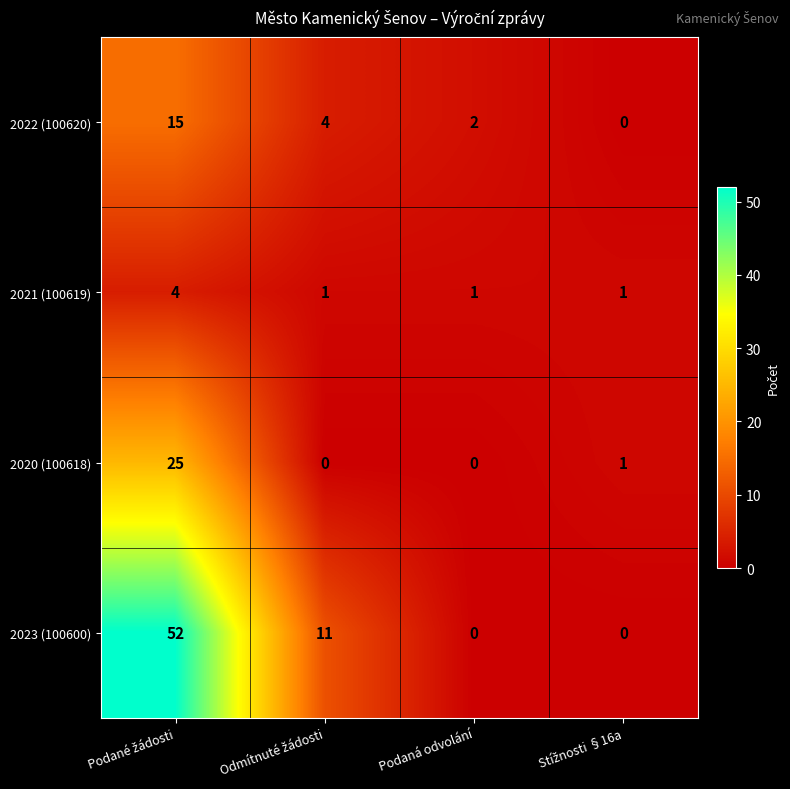

How many series are shown in this chart?

4